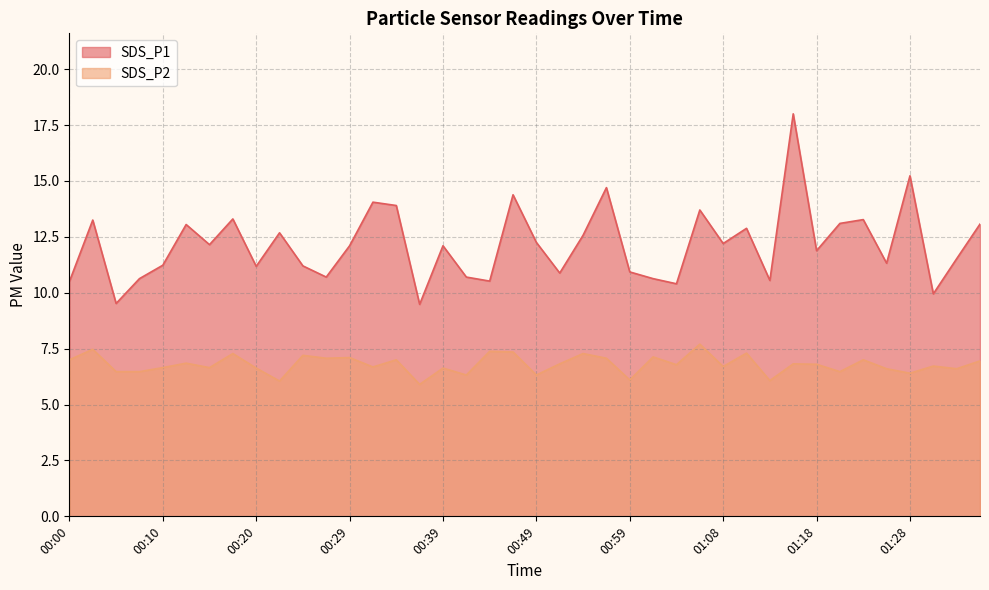

What is the maximum value shown in the chart?

18.0